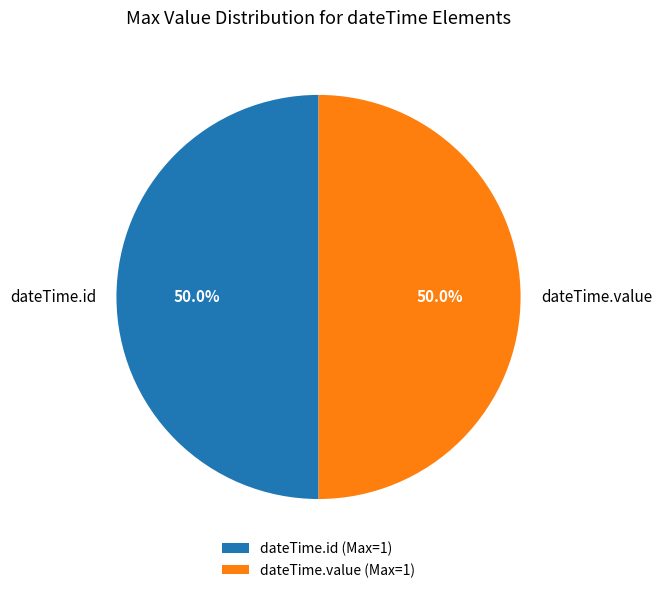

What portion of the pie excludes dateTime.value?

50.0%